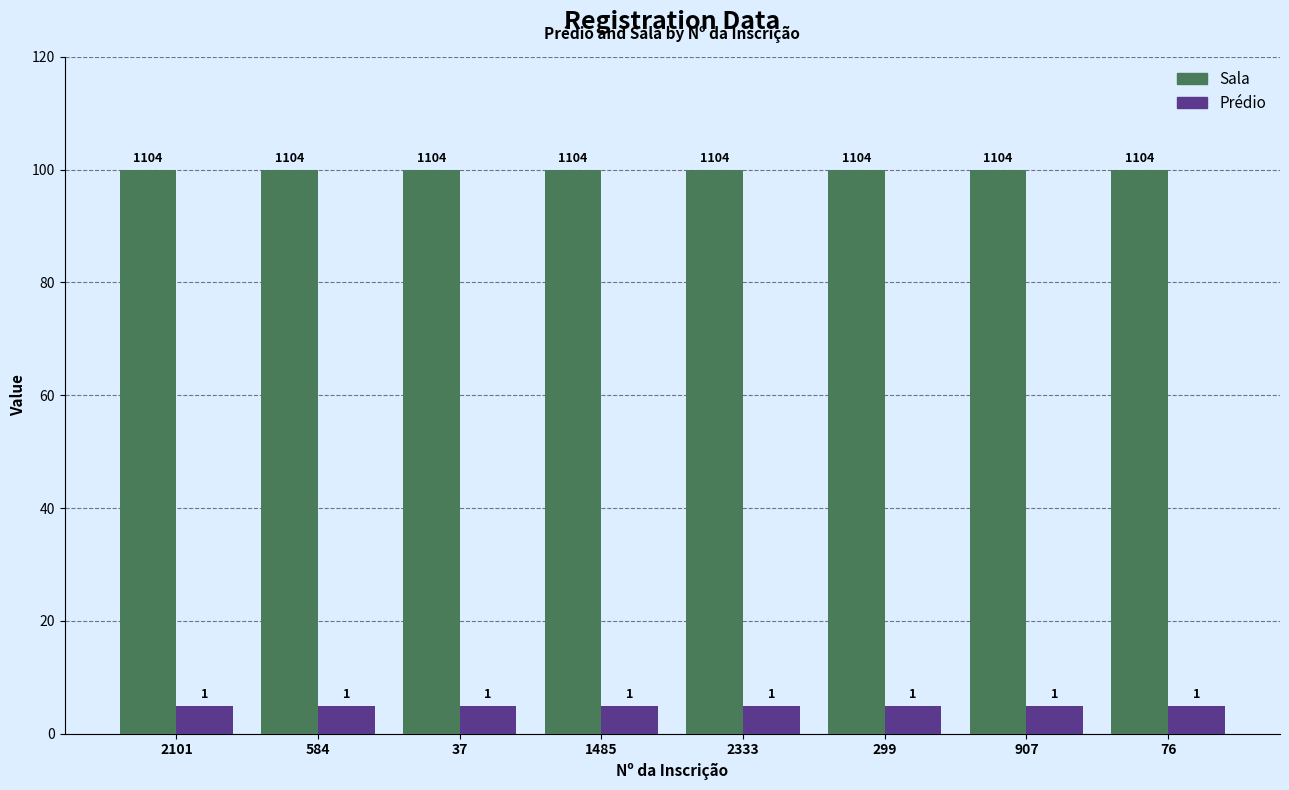

What are all the series names shown in the legend?

Sala, Prédio